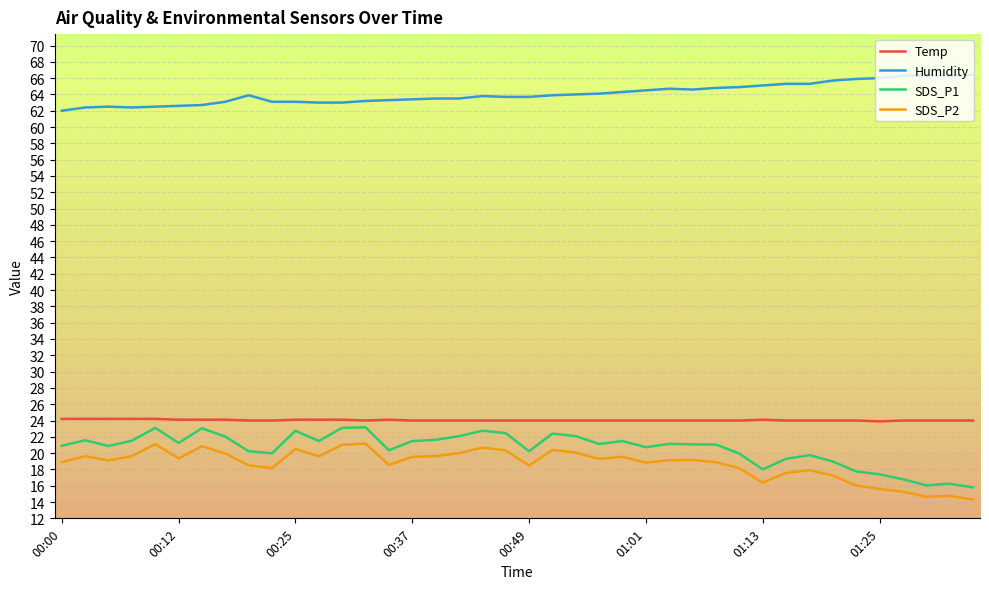

List the series in order of their peak value, lowest first.

SDS_P2, SDS_P1, Temp, Humidity